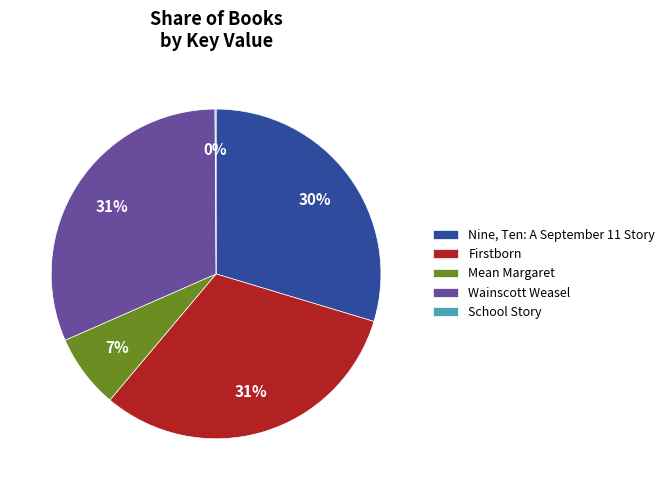

To the nearest percent, what is the average slice percentage?

20%